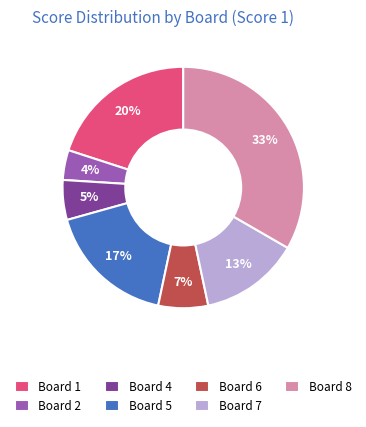

What is the largest slice in the pie chart?

Board 8